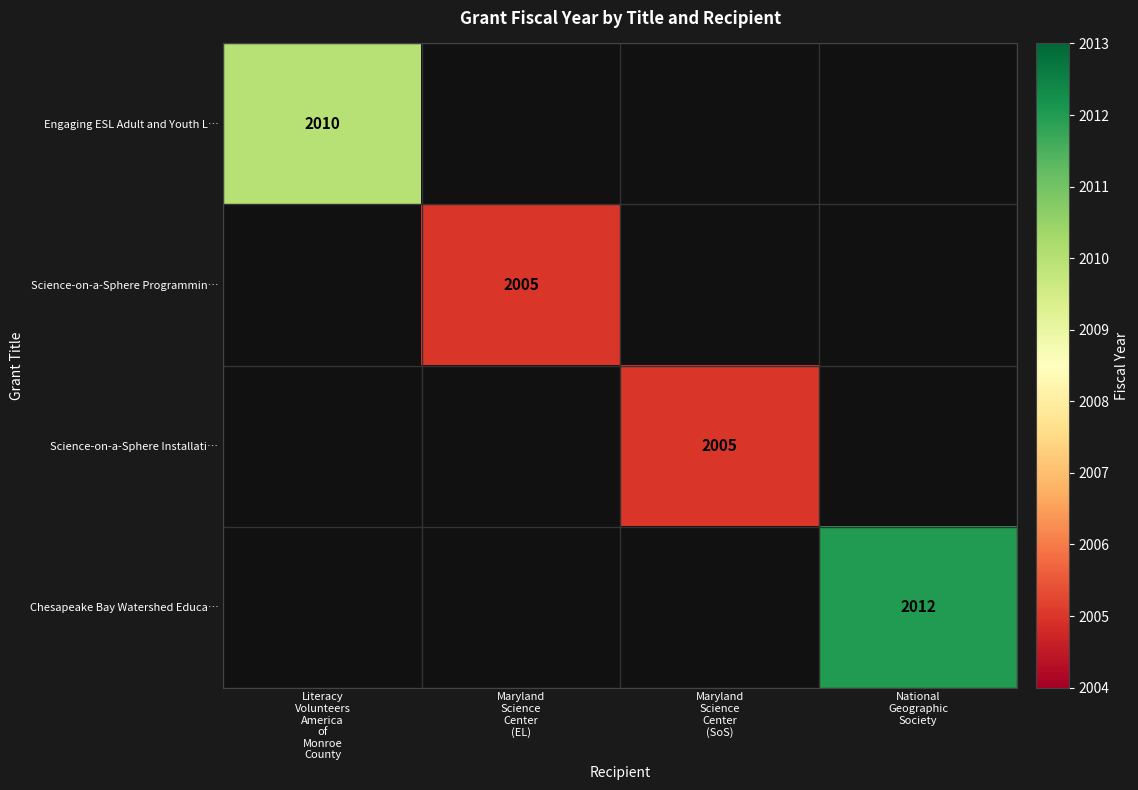

The Science-on-a-Sphere Programmin… series shows 0 at Maryland Science Center (SoS). True or false?

True